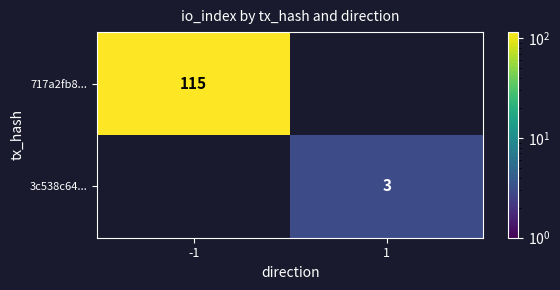

The value of 3c538c64... at 1 is 3. True or false?

True